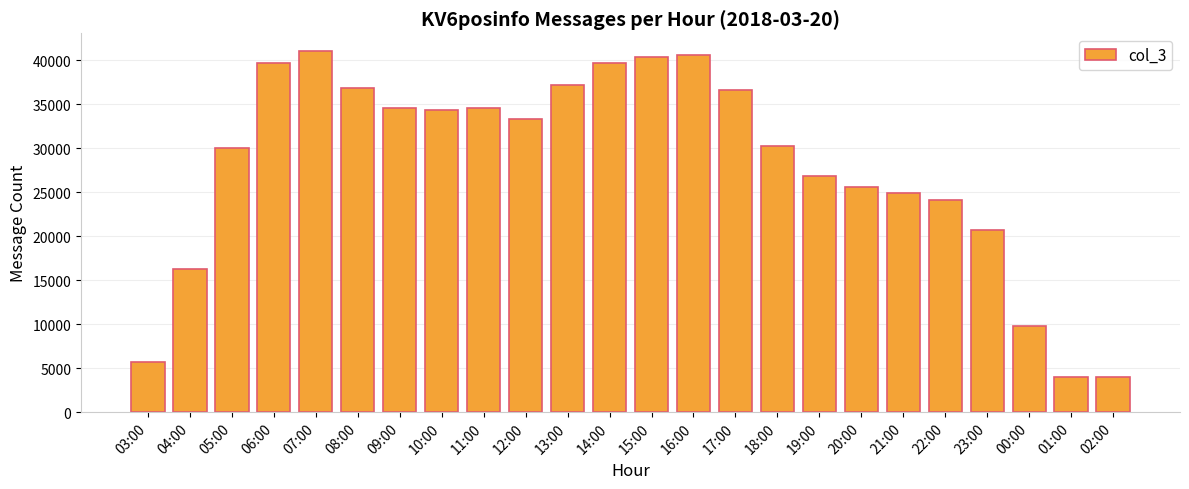

What is the minimum value shown in the chart?

3986